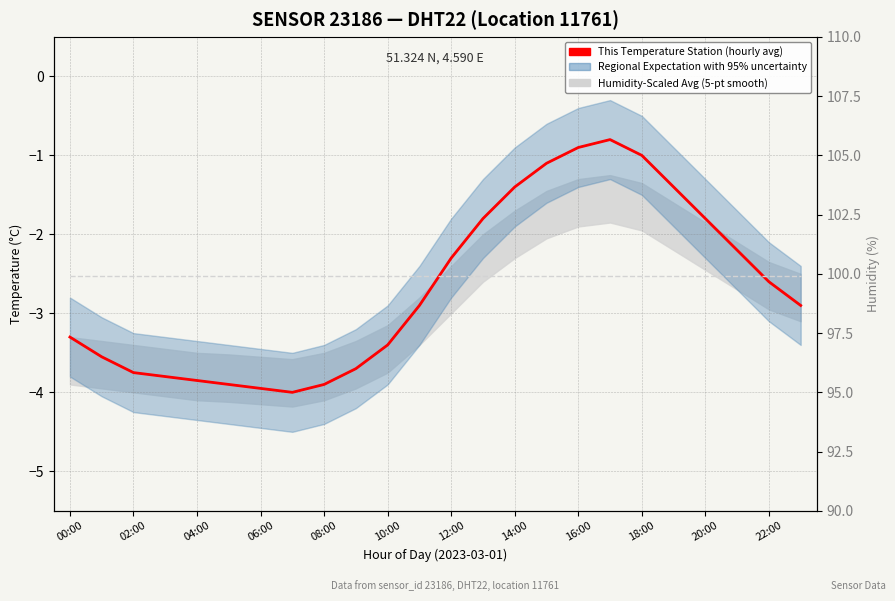

How many data points in Regional Mean Temperature are less than -2?

16